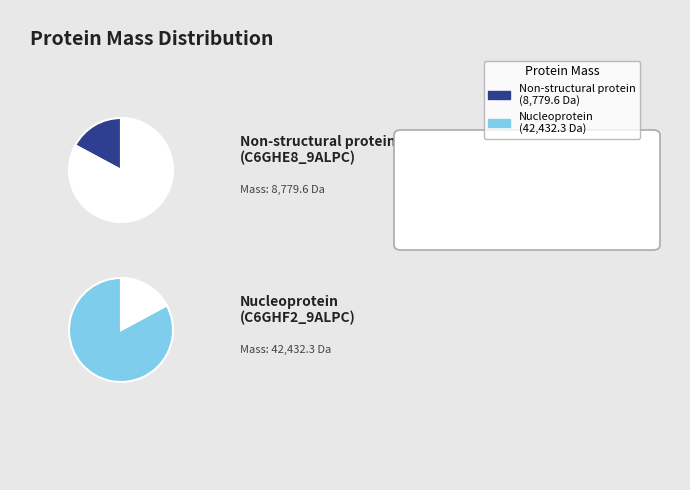

To the nearest percent, what is the difference between the largest and smallest slice percentages?

66%